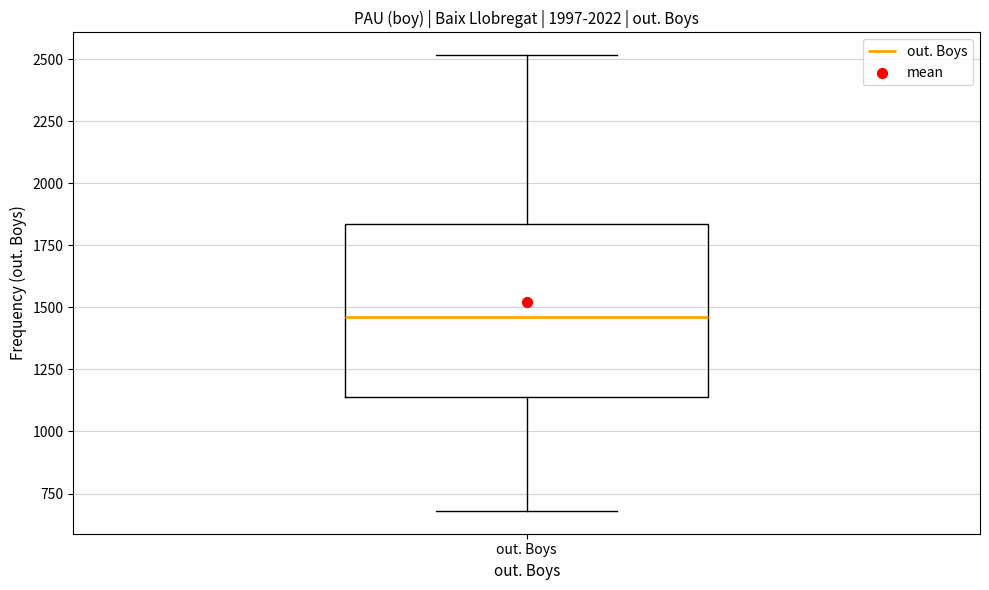

Transcribe this box plot: give where the median line is, the range the box spans, and where the two whiskers end, as read against the y-axis. The values are not printed on the chart, so give them approximately, as read against the axis.

median 1450, box 1150 to 1850, whiskers 700 to 2500